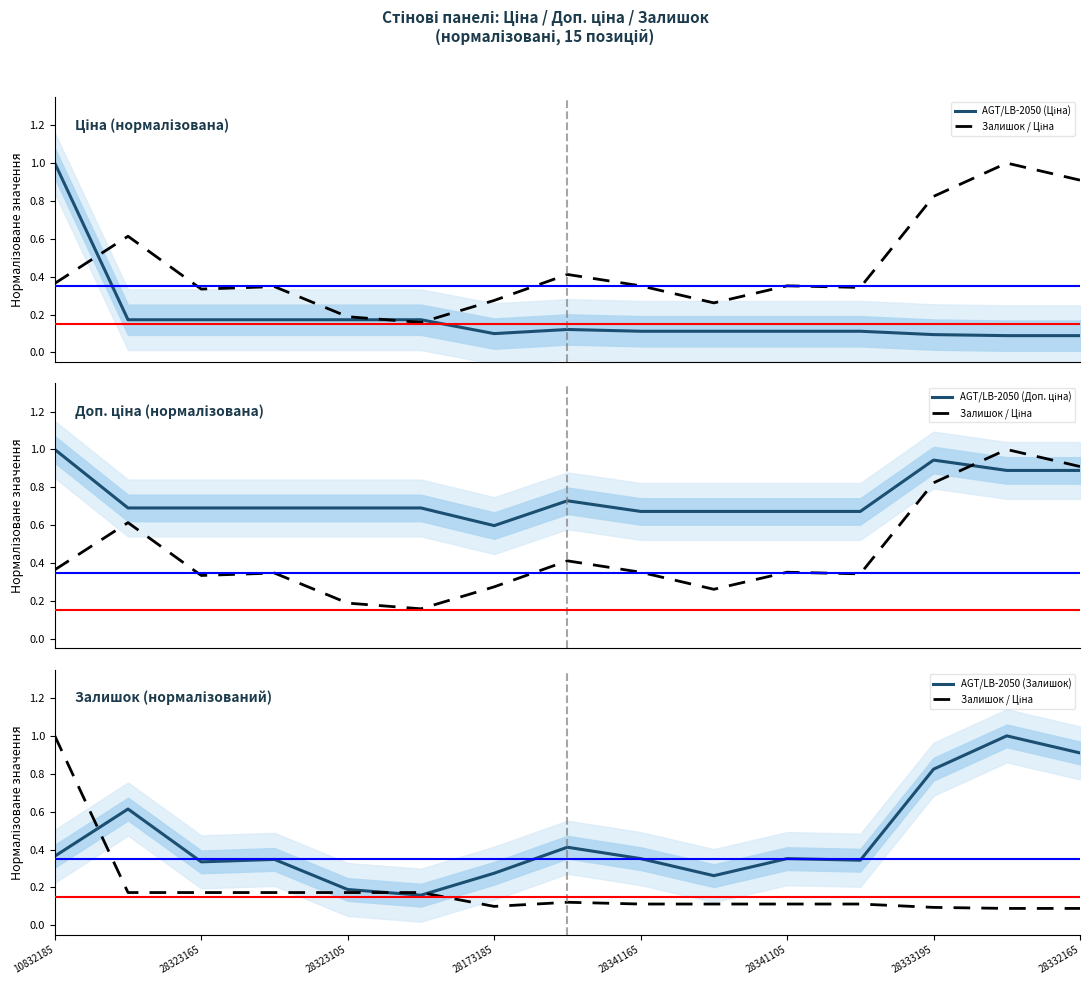

Which series has the largest total across all categories?

AGT/LB-2050 (Доп. ціна)